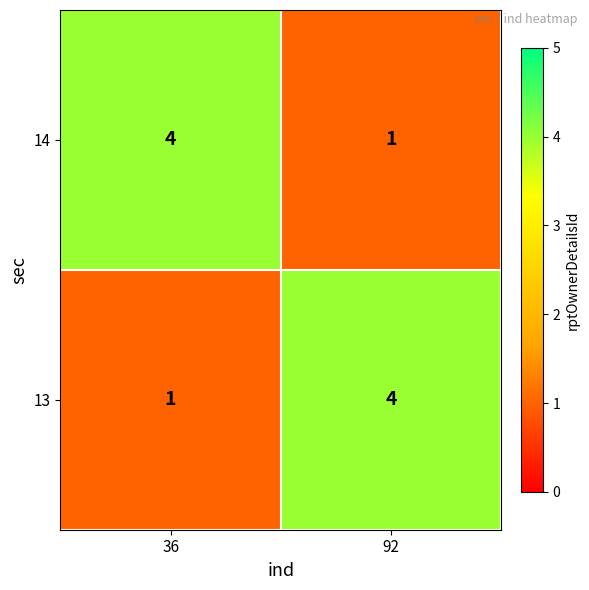

At how many categories does at least one series exceed 2?

2